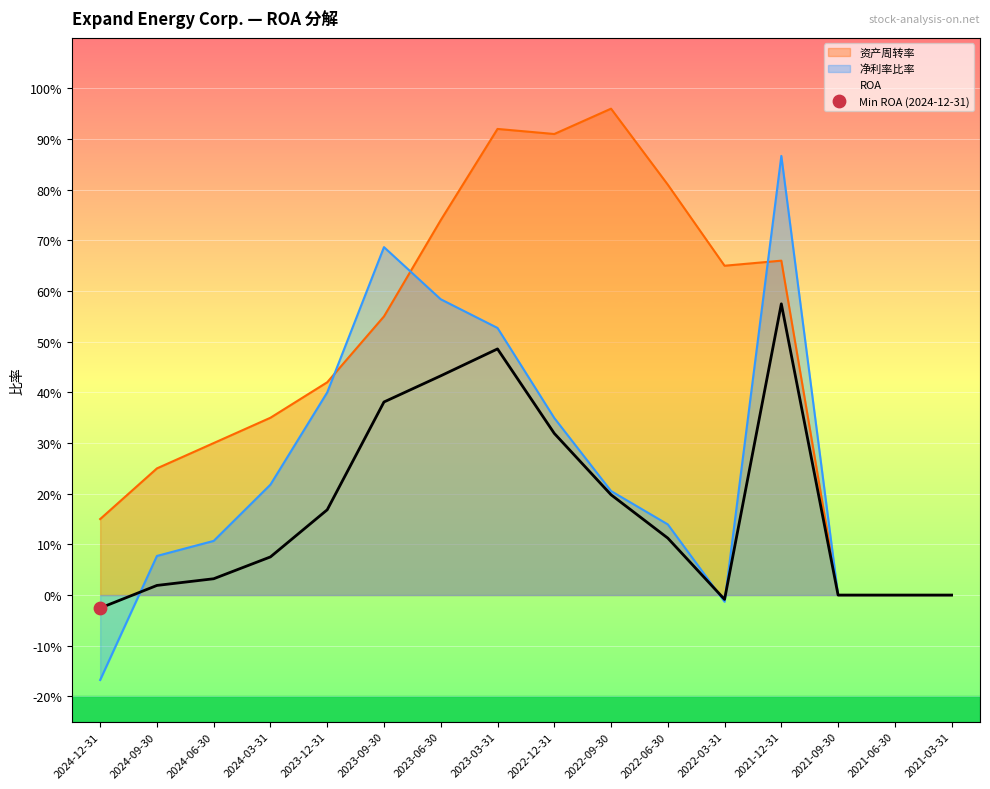

Which series has the largest Y range (max minus min)?

净利率比率 (line)